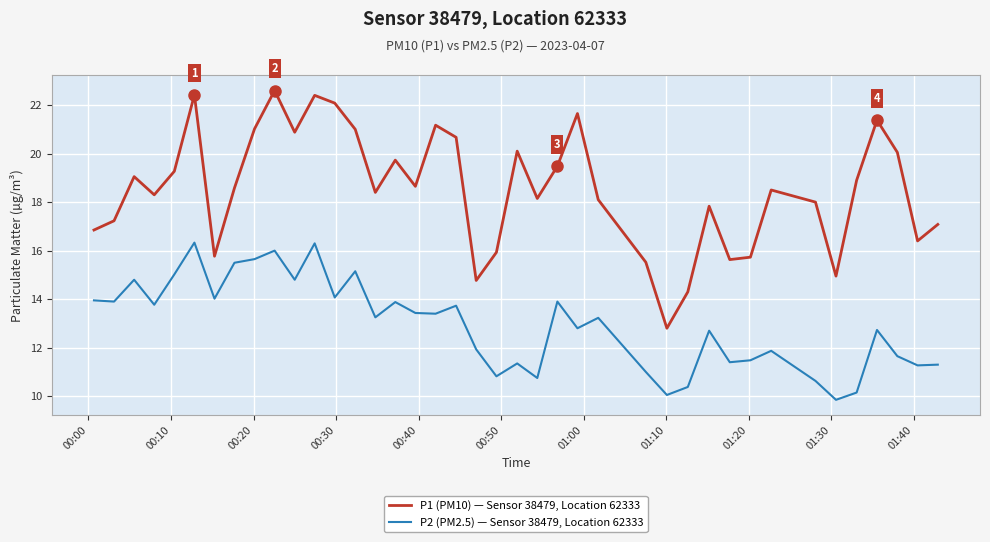

Rank the series by their maximum value, from highest to lowest.

P1 (PM10) — Sensor 38479, Location 62333, P2 (PM2.5) — Sensor 38479, Location 62333